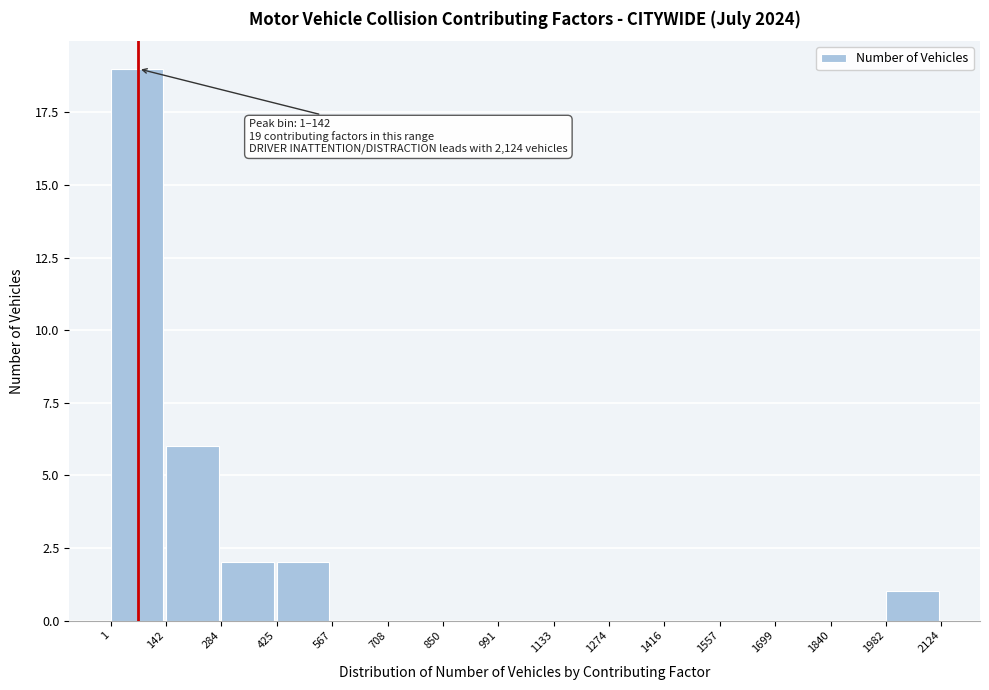

Which range on the x-axis has the tallest bar?

1 to 142